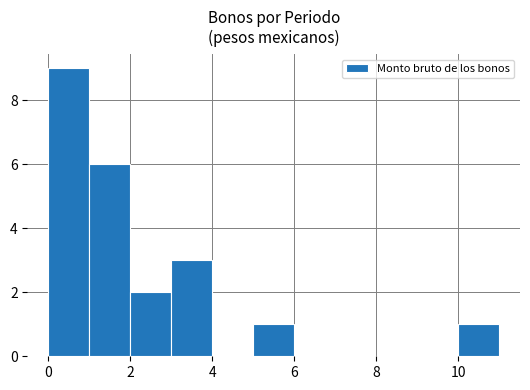

What is the greatest value displayed?

9